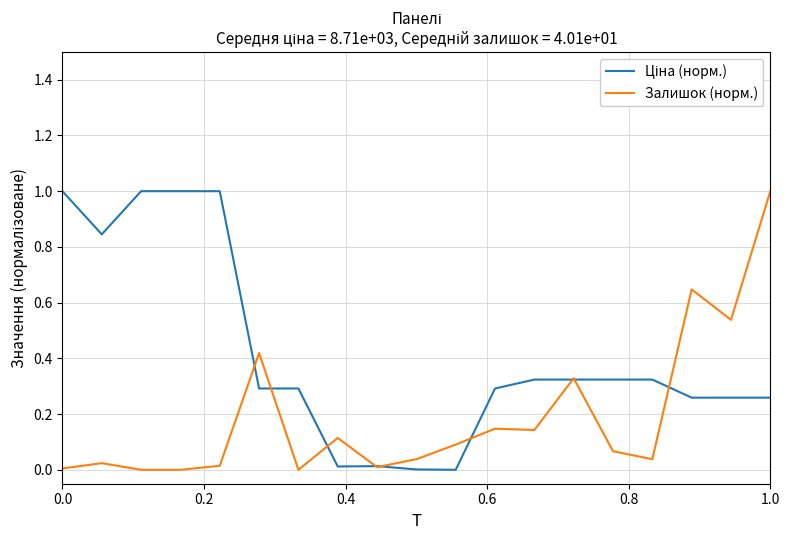

What is the maximum value shown in the chart?

1.0